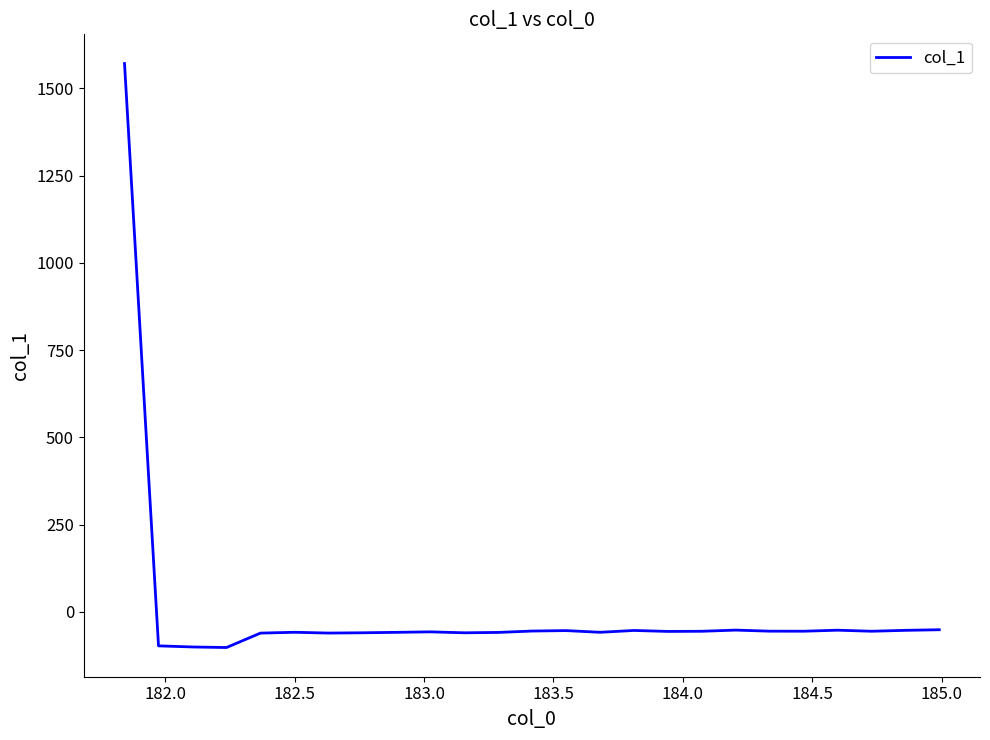

What is the maximum value shown in the chart?

1571.5